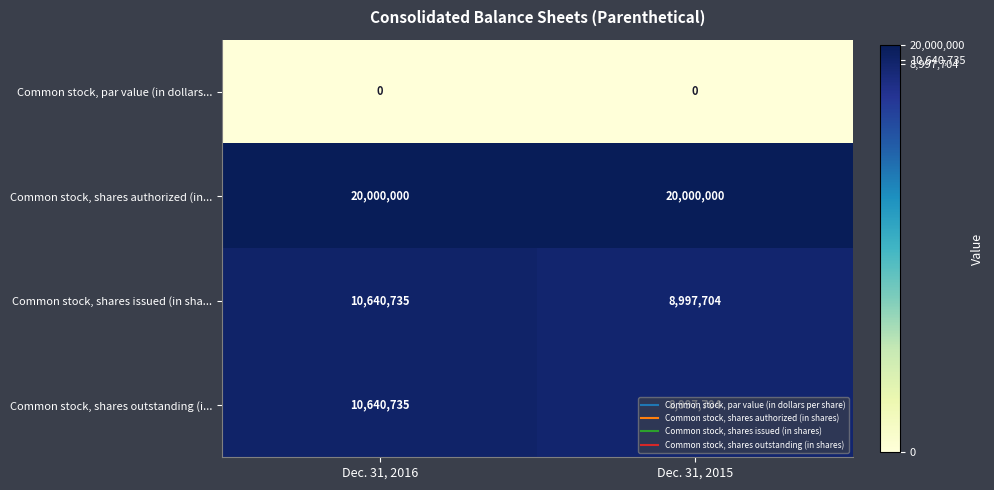

At which category is the sum across all series the highest?

Dec. 31, 2016